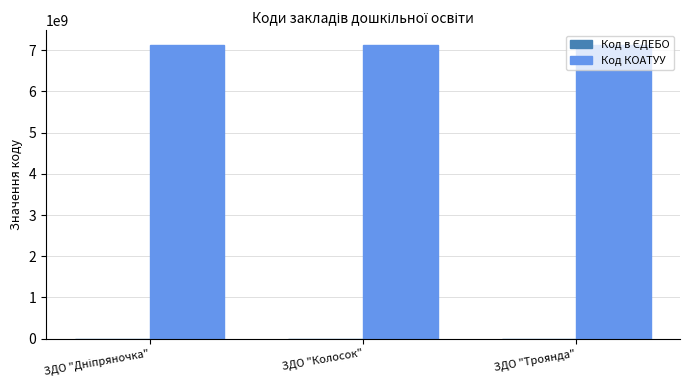

True or false: Код КОАТУУ has a value of 7124989001 at ЗДО "Колосок".

True